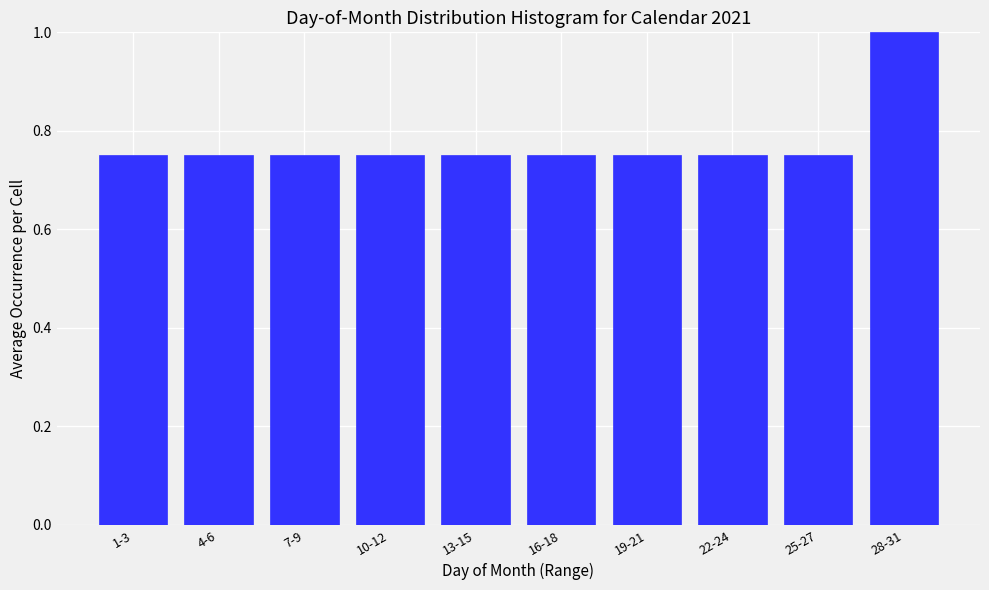

Which category has the highest value across all series?

28-31